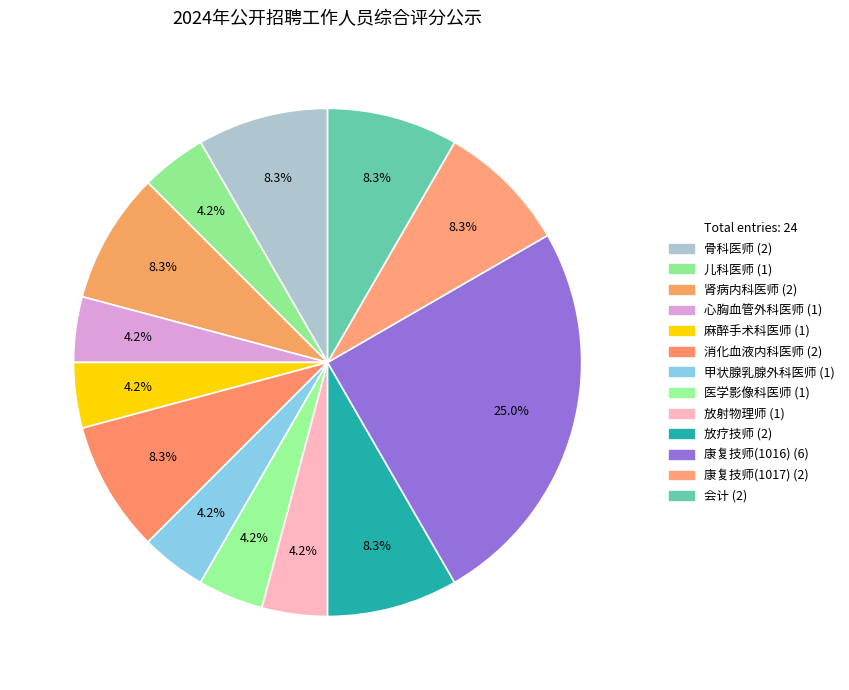

Does any single category account for the majority?

No